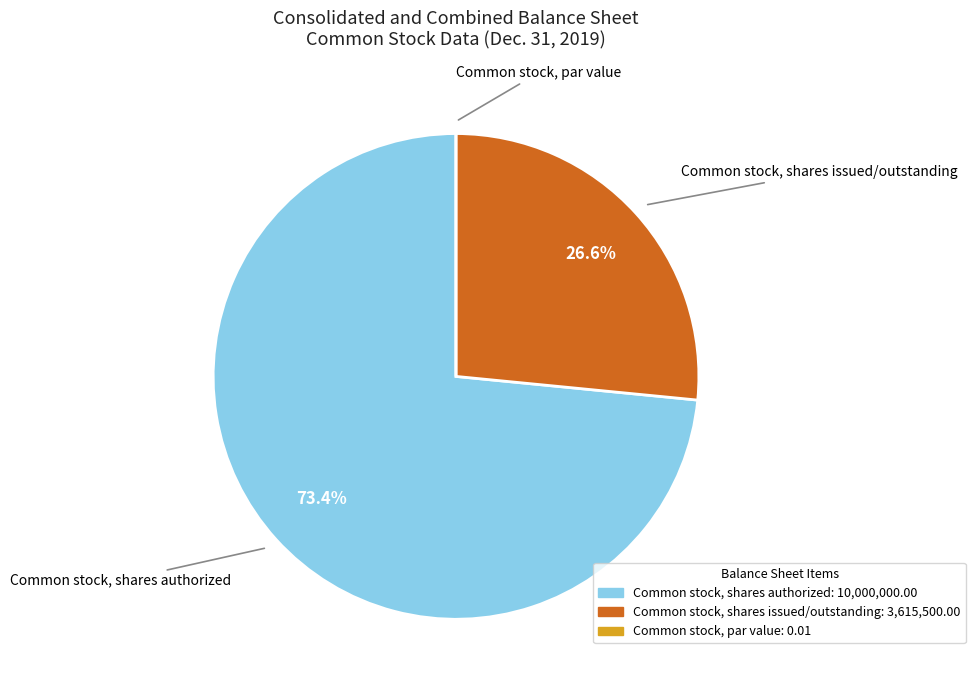

Is there a majority slice in this chart?

Yes